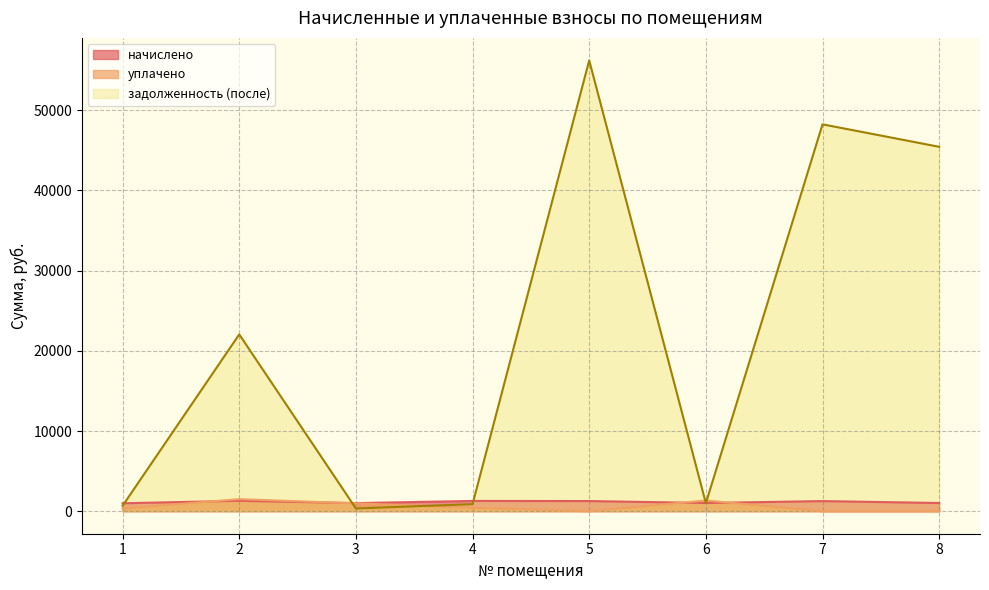

At which label does уплачено first exceed 426?

2